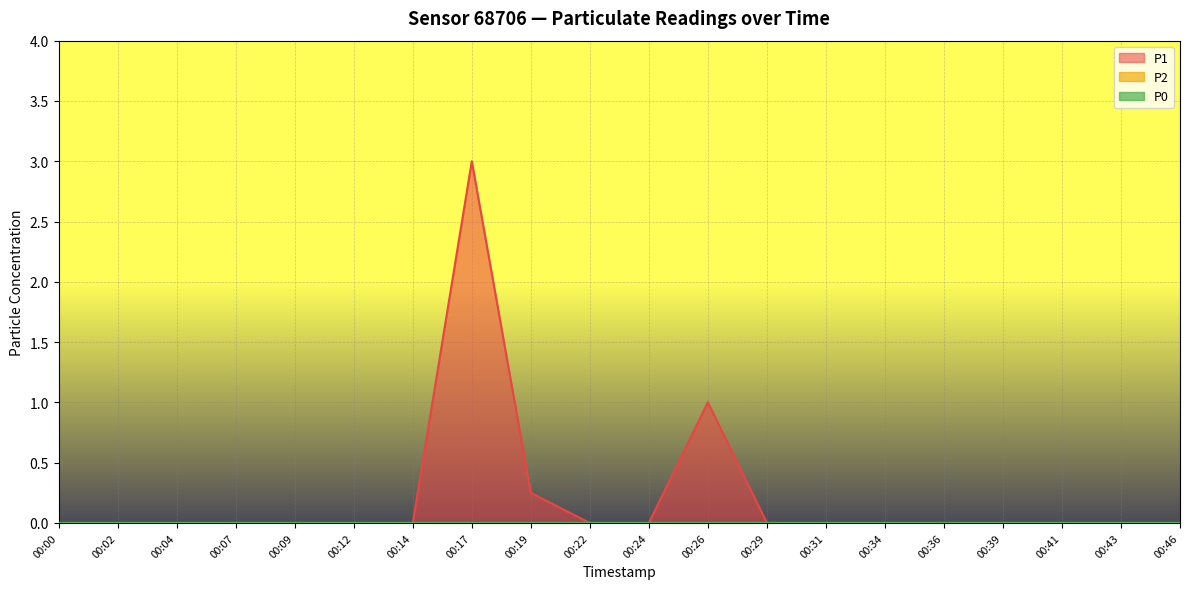

The value of P1 at 00:34 is -1.2. True or false?

False